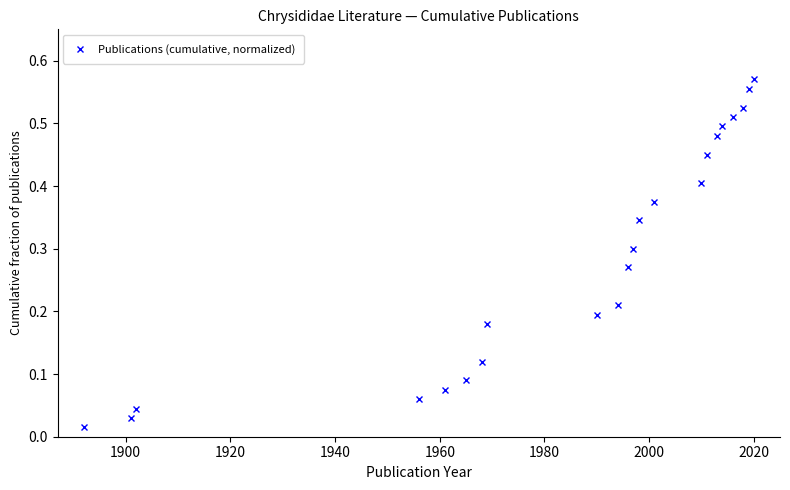

True or false: the data has more than 0 interior local peaks.

False